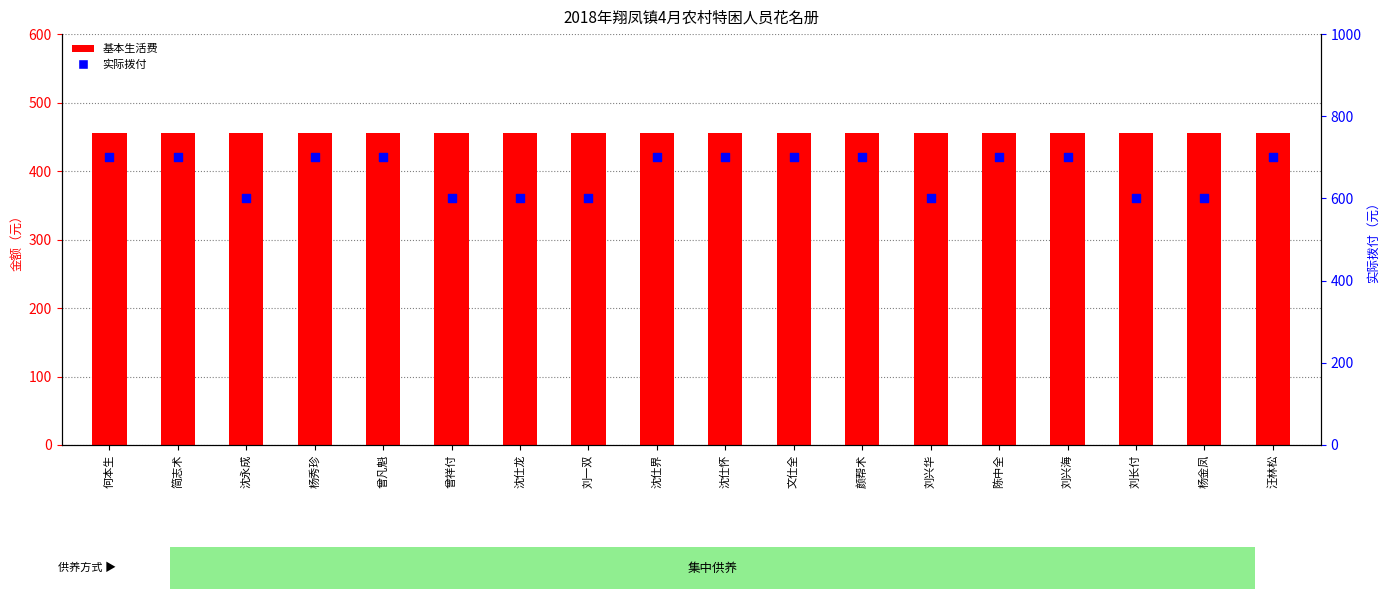

At which category is the sum across all series the highest?

何本生